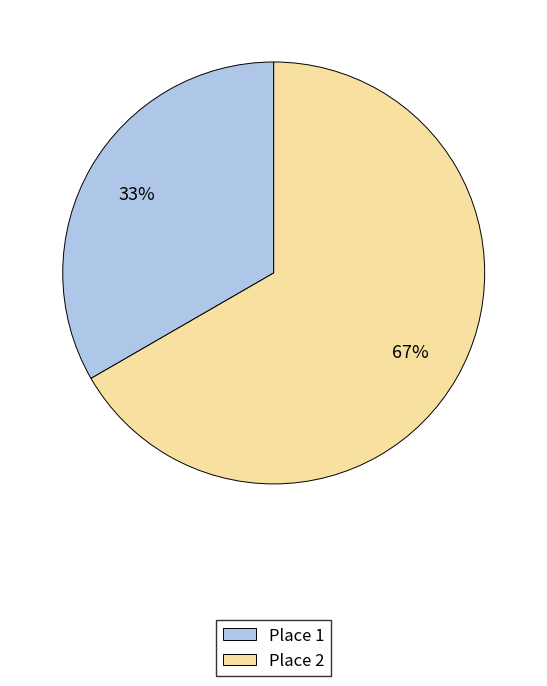

Is Place 1 the majority of the pie?

No